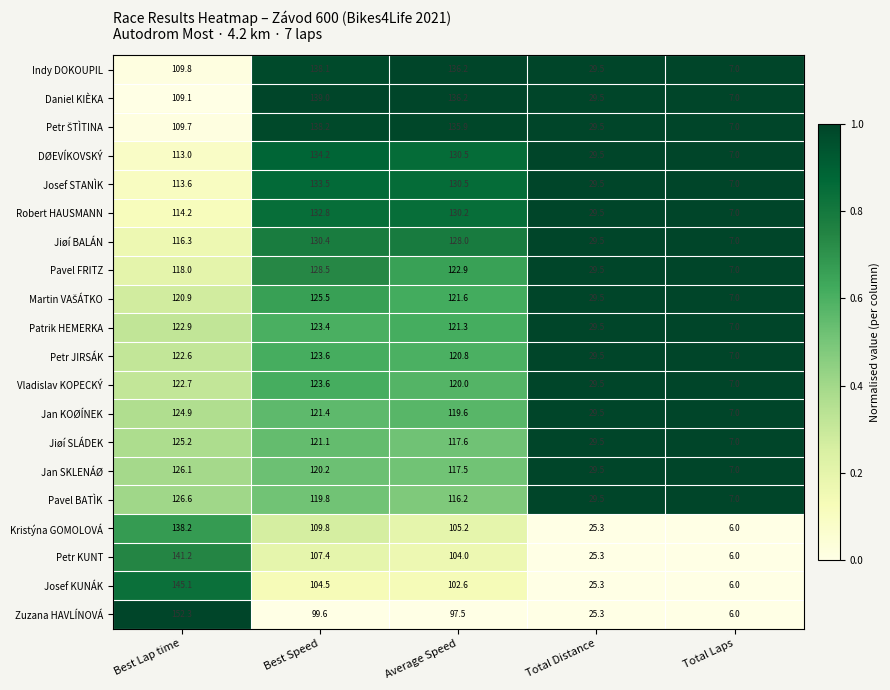

What is the difference between the highest and lowest values at Average Speed?

38.7